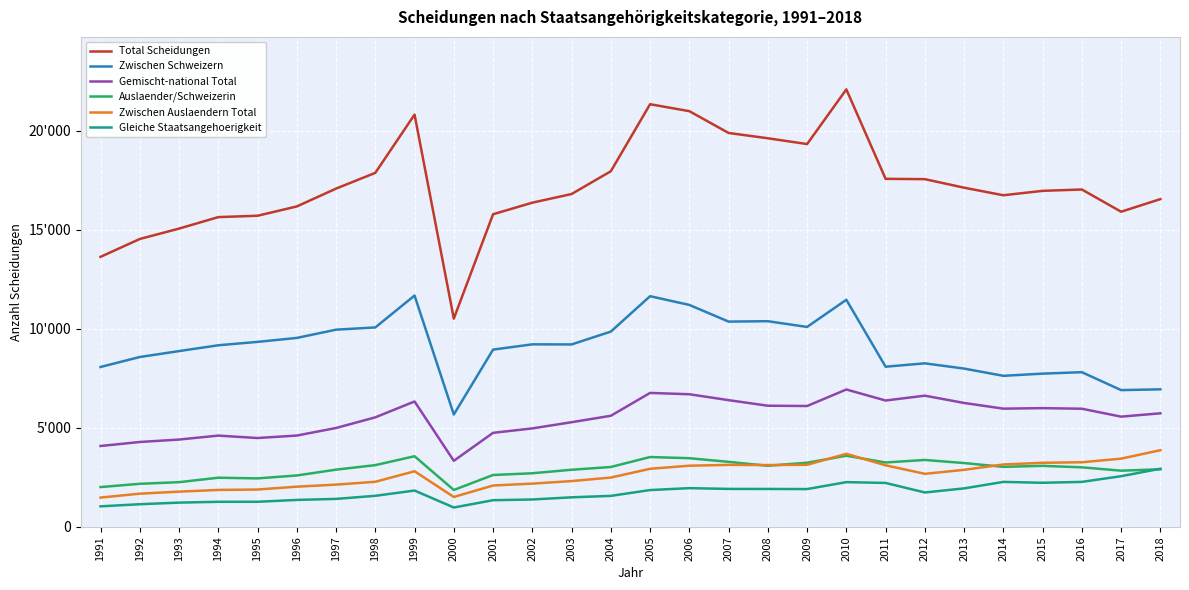

What are all the series names shown in the legend?

Total Scheidungen, Zwischen Schweizern, Gemischt-national Total, Auslaender/Schweizerin, Zwischen Auslaendern Total, Gleiche Staatsangehoerigkeit